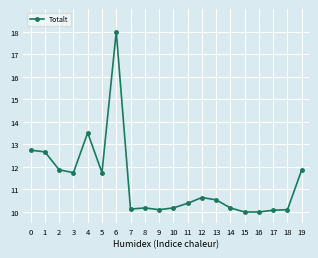

Does the chart have visible grid lines?

Yes